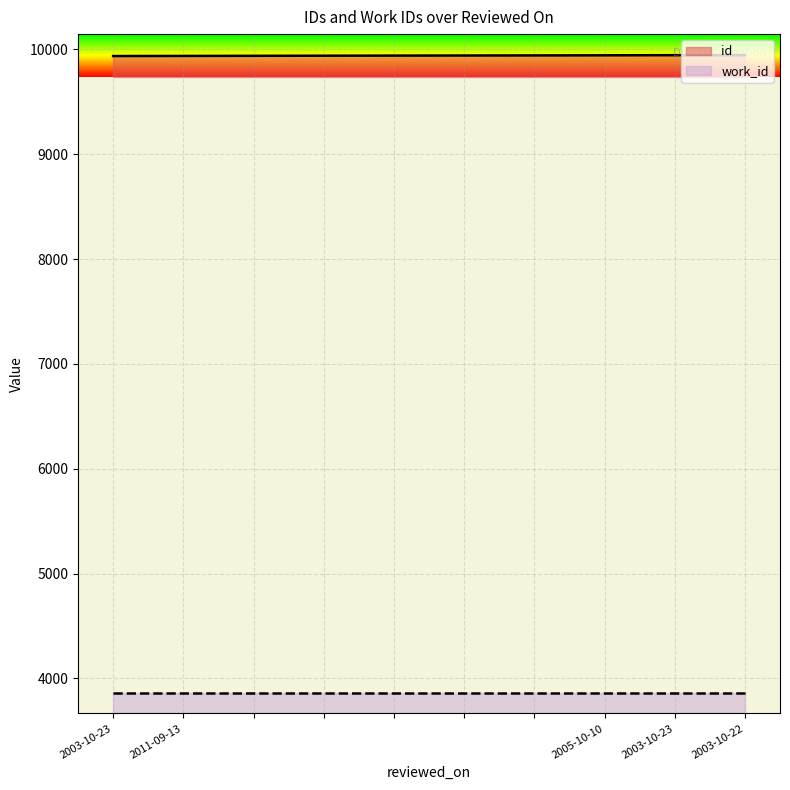

Count the values in the range 9938 to 9943.

6